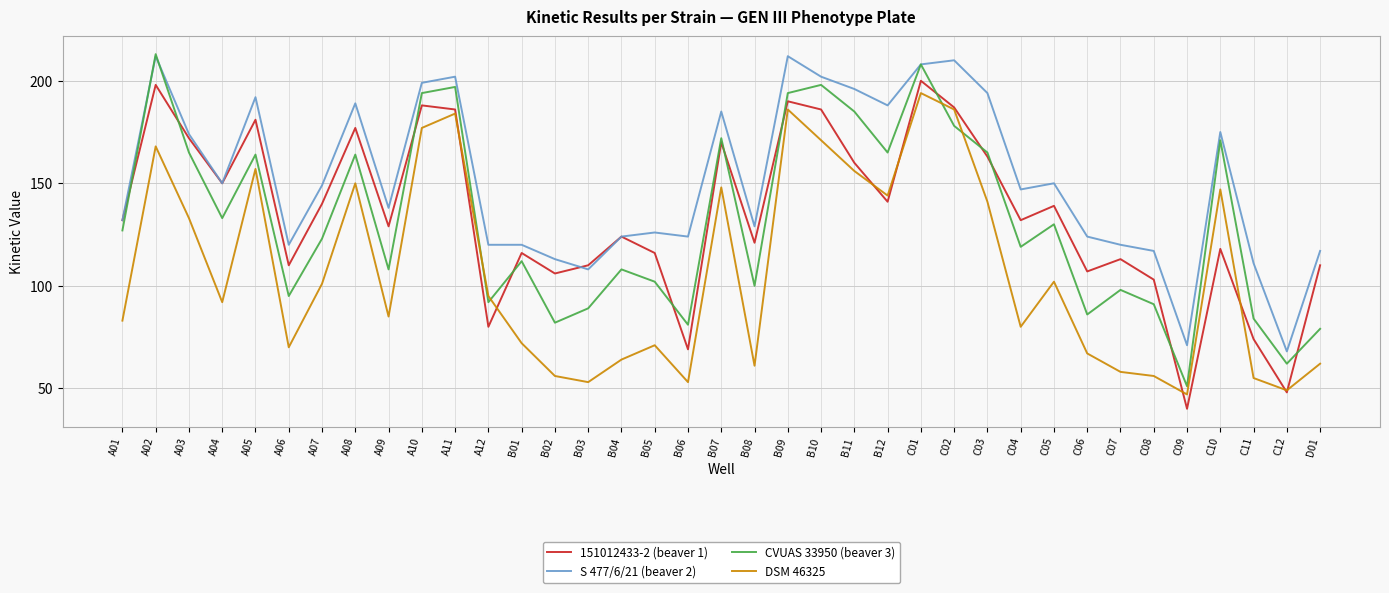

What is the smallest value displayed?

40